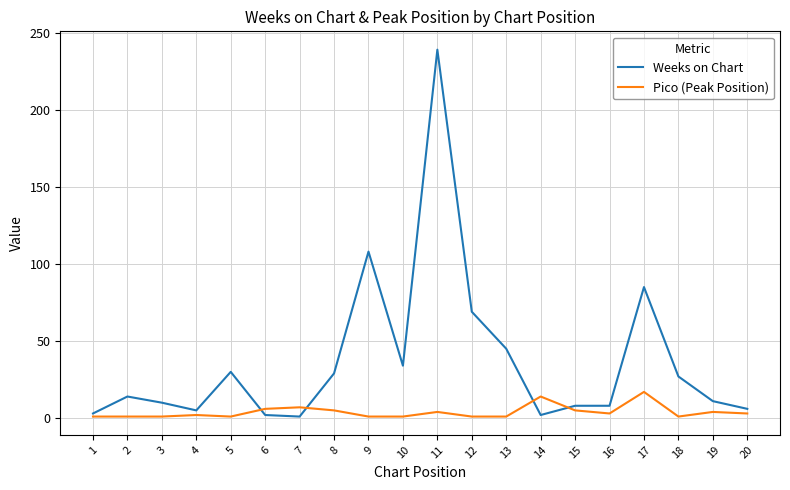

What is the maximum value shown in the chart?

239